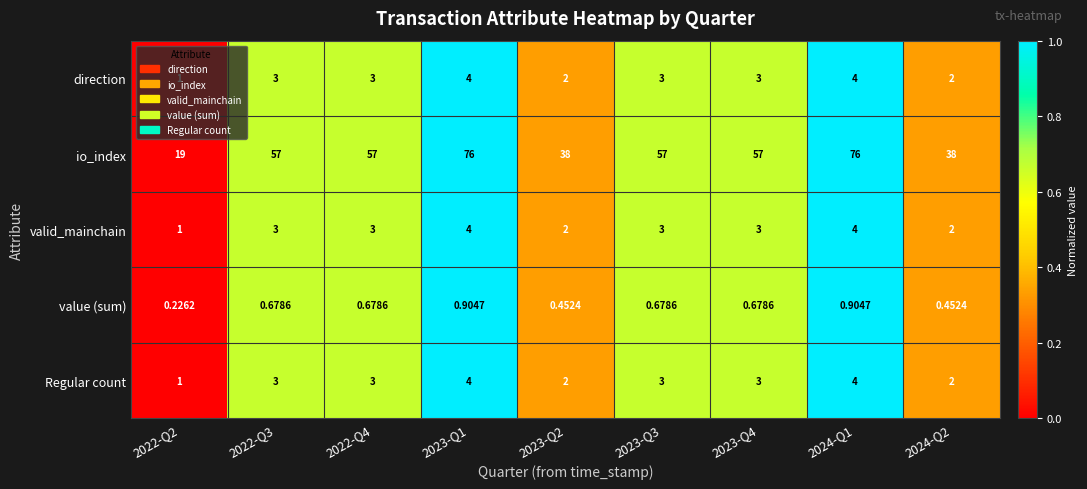

Is the value of Regular count at 2024-Q2 greater than the value of valid_mainchain at 2022-Q4?

No